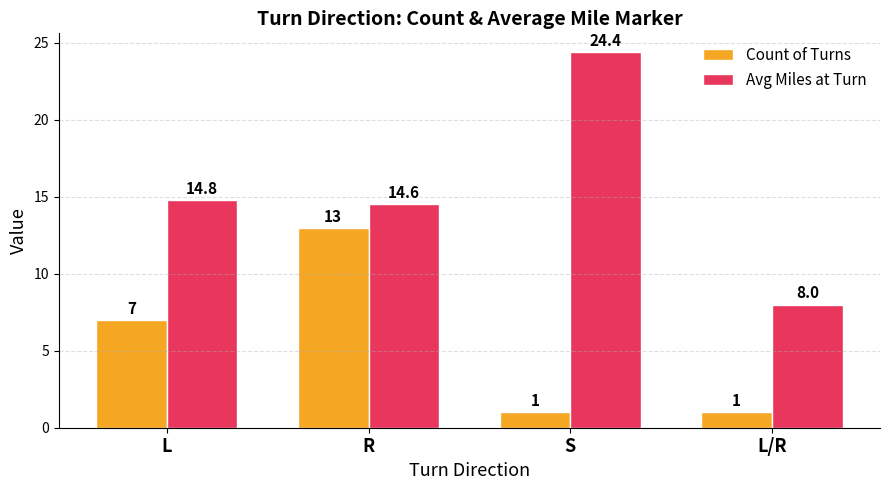

Reading right to left, transcribe all the data shown in this chart.

Count of Turns: 1.0	1.0	13.0	7.0
Avg Miles at Turn: 8.0	24.4	14.6	14.8